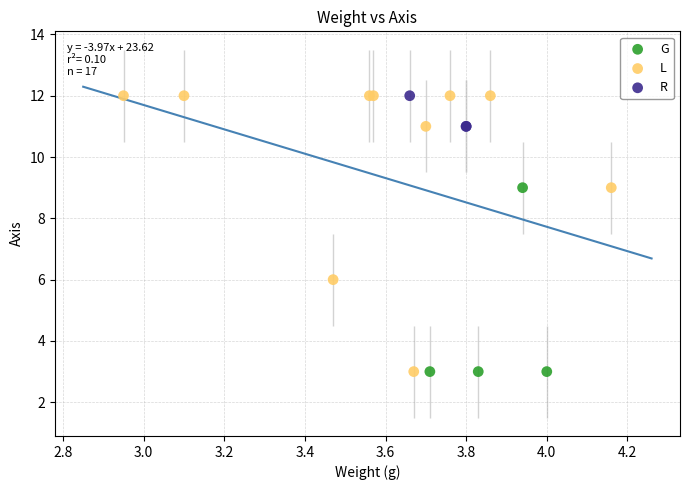

Which series has the widest spread of Y values?

L